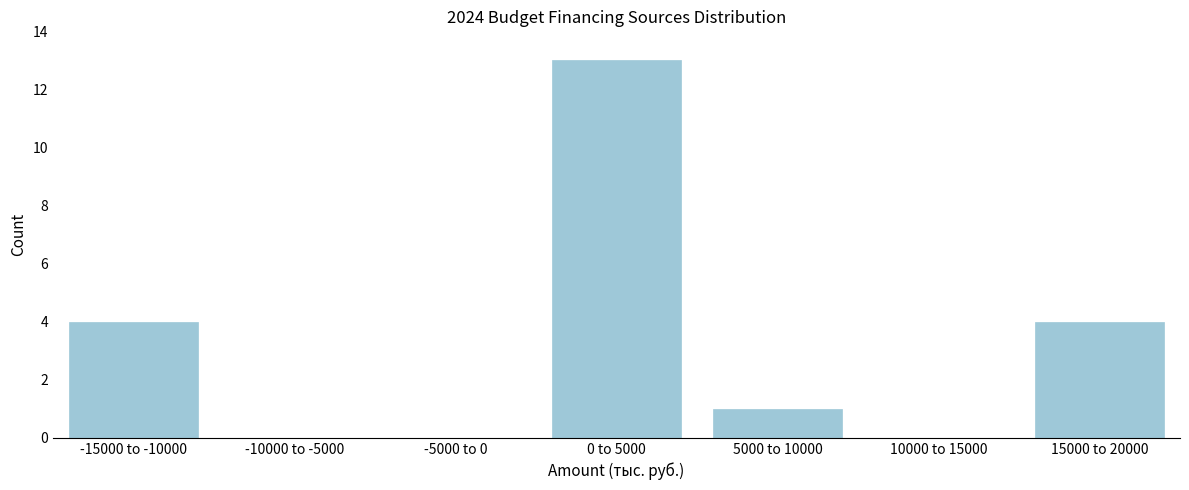

Reading left to right, list all the values displayed in this chart.

-15000 to -10000=4	-10000 to -5000=0	-5000 to 0=0	0 to 5000=13	5000 to 10000=1	10000 to 15000=0	15000 to 20000=4